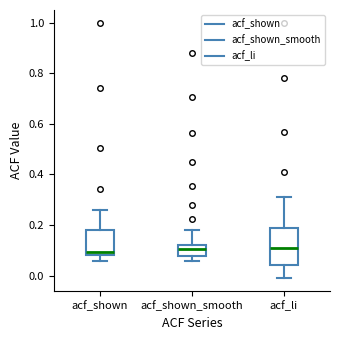

Reading left to right, read every box against the y-axis: the position of its median line, the range the box covers, and the ends of its whiskers. The values are not printed on the chart, so give them approximately, as read against the axis.

acf_shown: median 0.10, box 0.08 to 0.18, whiskers 0.06 to 0.26
acf_shown_smooth: median 0.10, box 0.08 to 0.12, whiskers 0.06 to 0.18
acf_li: median 0.12, box 0.04 to 0.18, whiskers 0.00 to 0.30